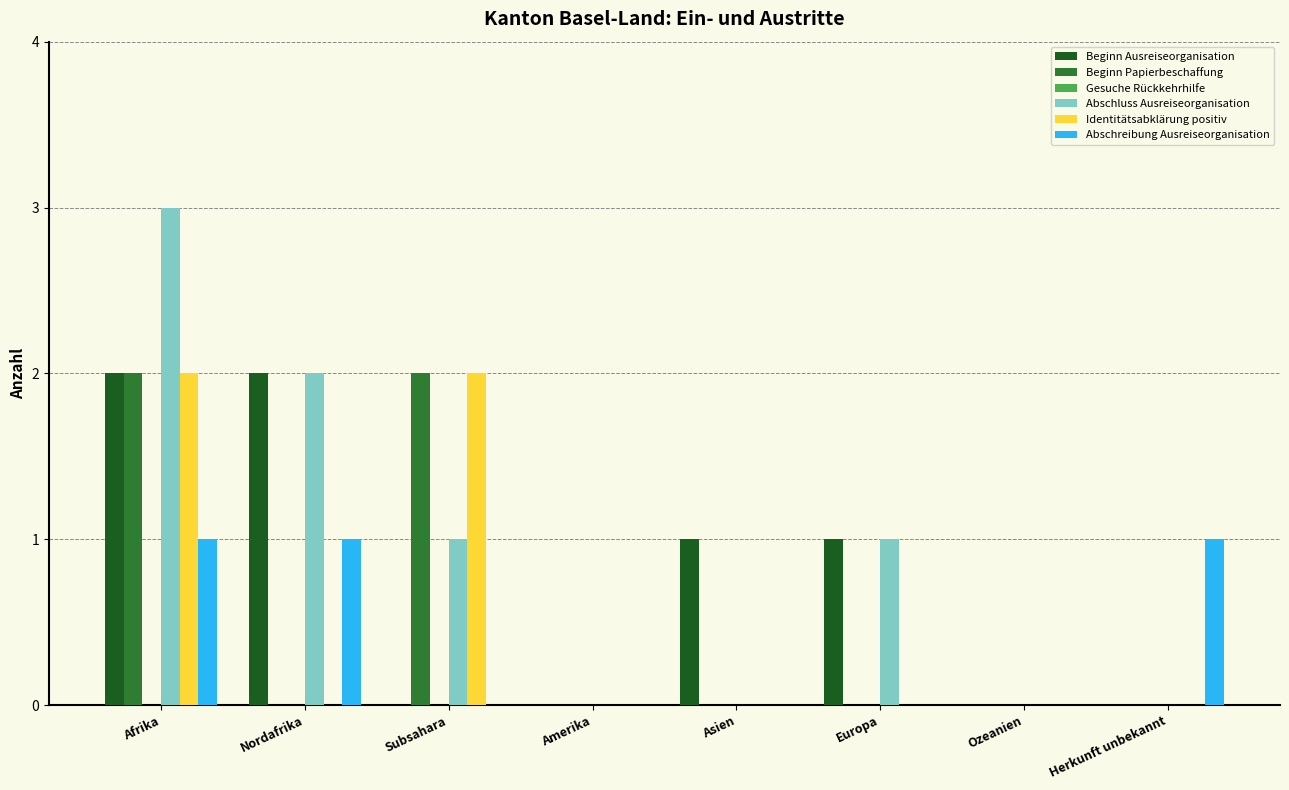

How many groups of bars are there?

8